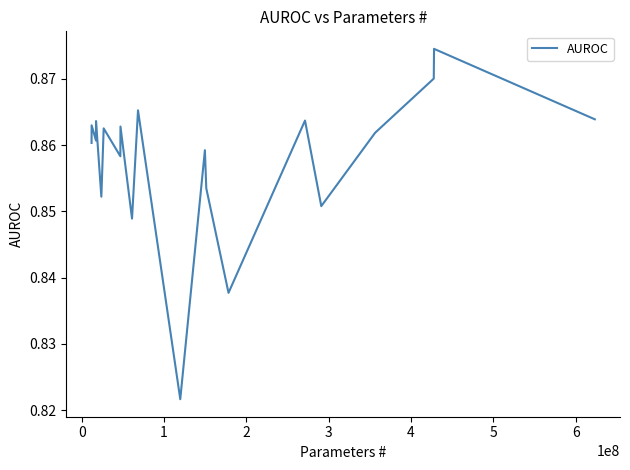

How many interior local valleys (lower than both neighbors) does the data have?

7